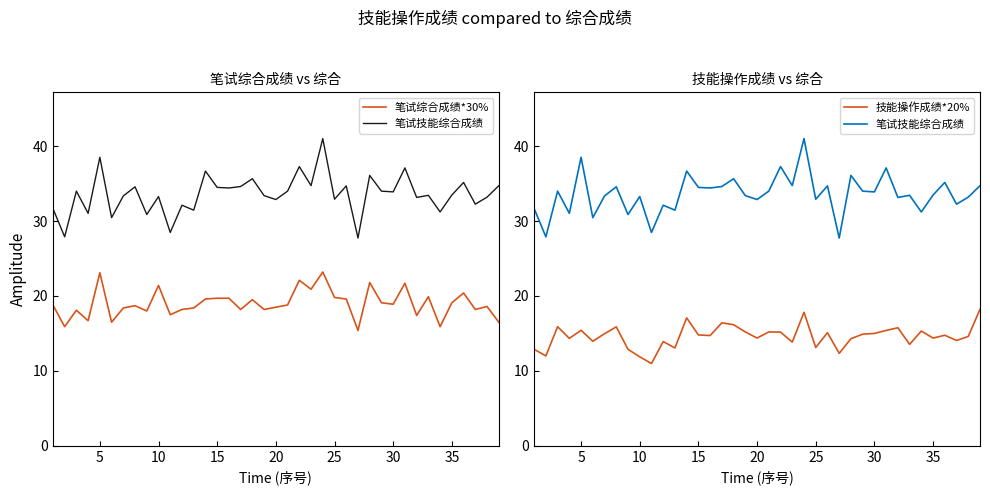

Which series has the widest spread of values?

笔试技能综合成绩